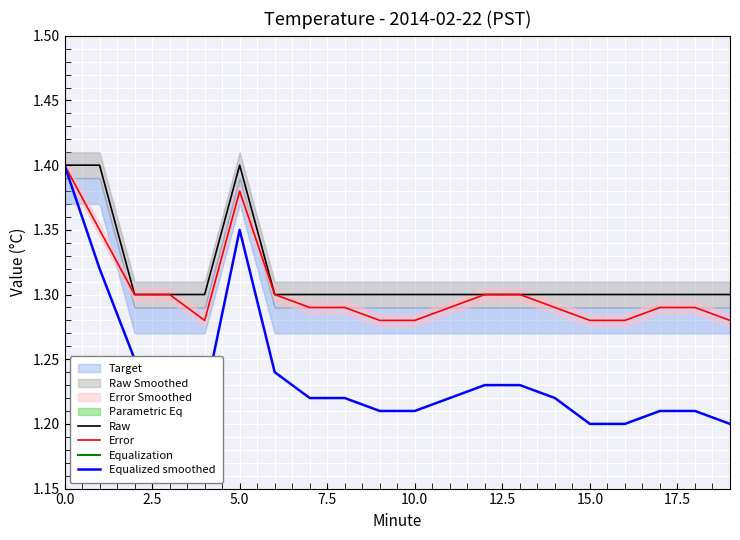

The Equalized smoothed series shows 0.5 at 5.0. True or false?

False